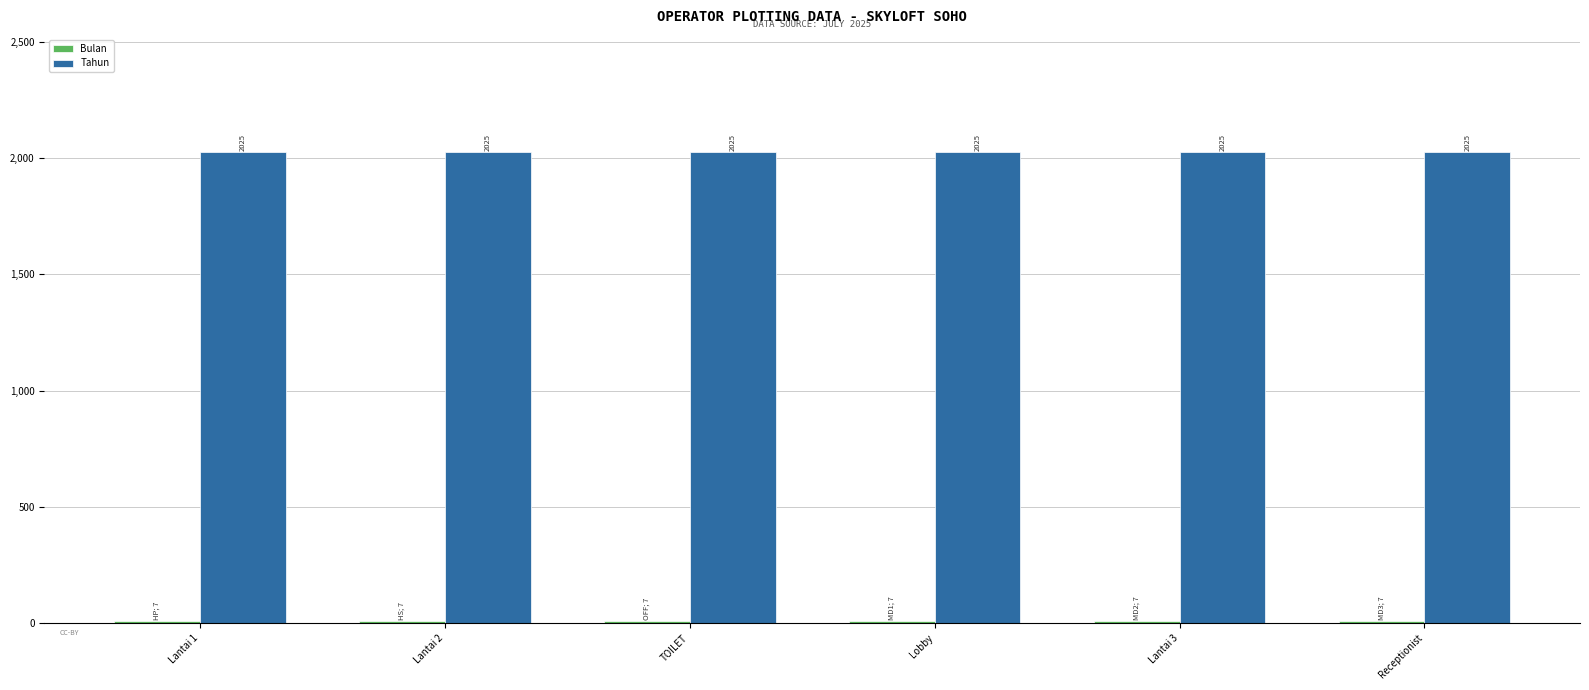

The Tahun series shows 2025 at Lobby. True or false?

True